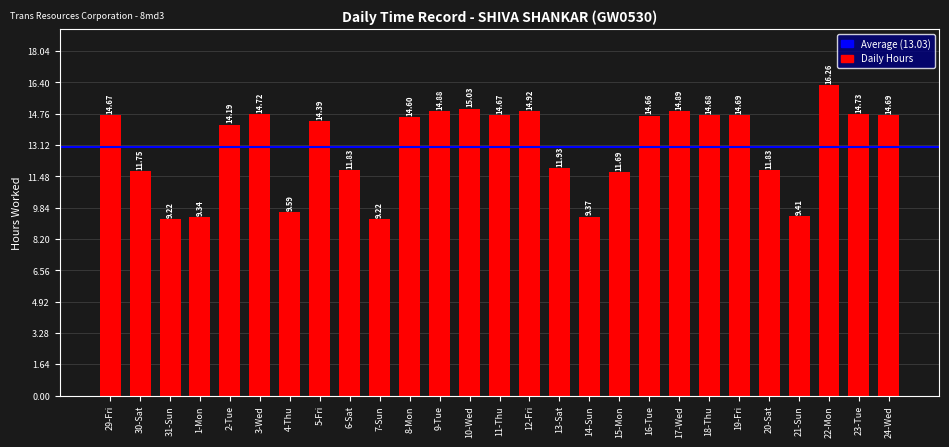

How many bars are there in total?

27